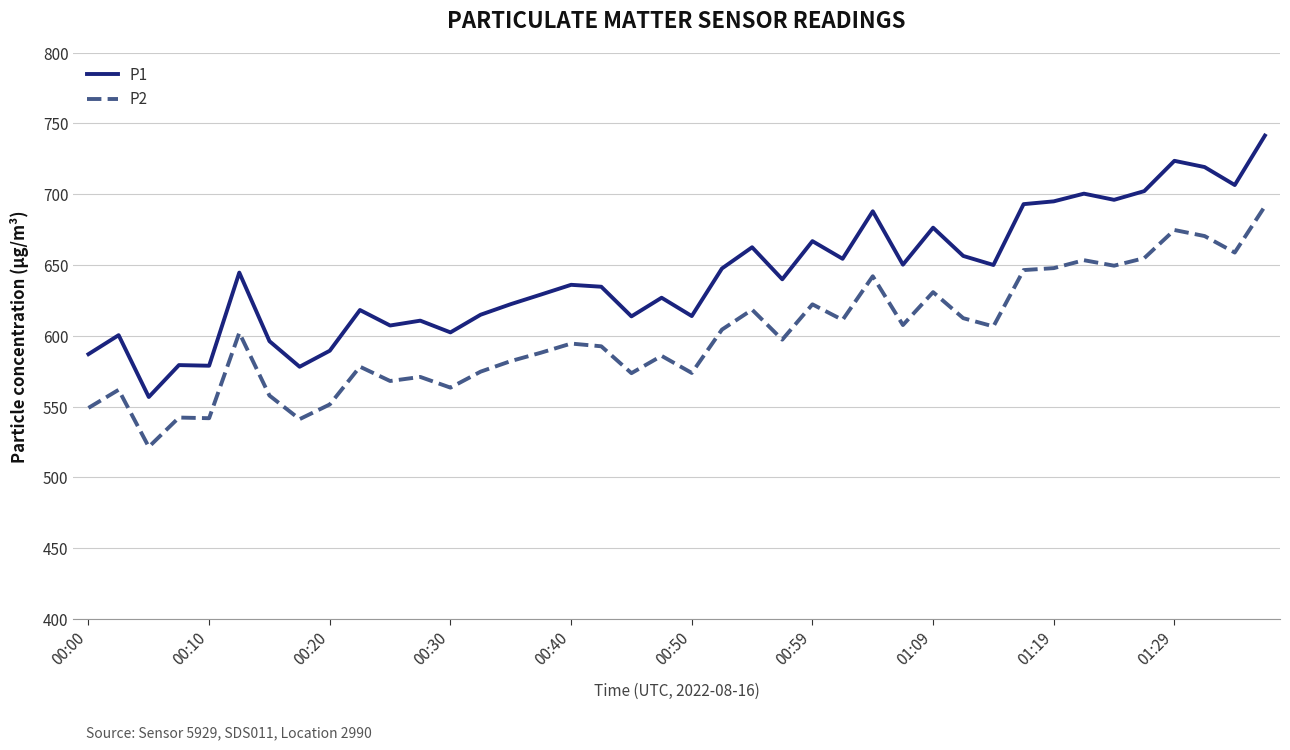

What is the sum of all P2 values?

24015.7